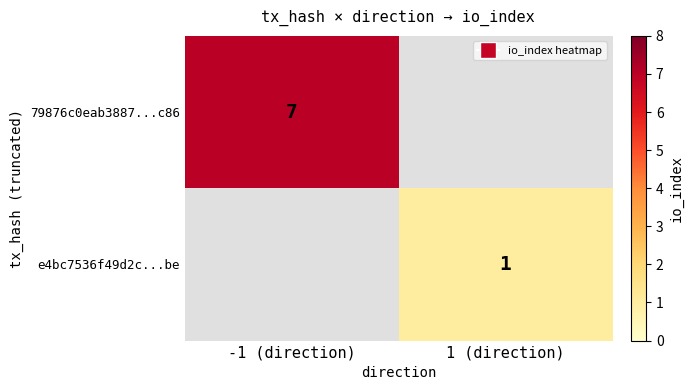

Is it true that e4bc7536f49d2c...be equals 1 at 1 (direction)?

True